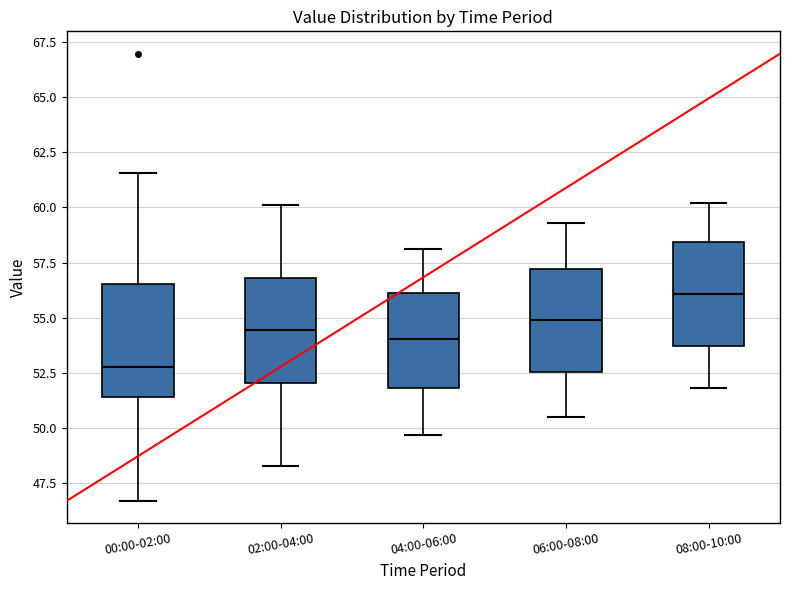

Reading left to right, transcribe this box plot: for each box, give where its median line is, the range the box spans, and where its two whiskers end, as read against the y-axis. The values are not printed on the chart, so give them approximately, as read against the axis.

00:00-02:00: median 53.0, box 51.5 to 56.5, whiskers 46.5 to 61.5
02:00-04:00: median 54.5, box 52.0 to 57.0, whiskers 48.5 to 60.0
04:00-06:00: median 54.0, box 52.0 to 56.0, whiskers 49.5 to 58.0
06:00-08:00: median 55.0, box 52.5 to 57.0, whiskers 50.5 to 59.5
08:00-10:00: median 56.0, box 53.5 to 58.5, whiskers 52.0 to 60.0